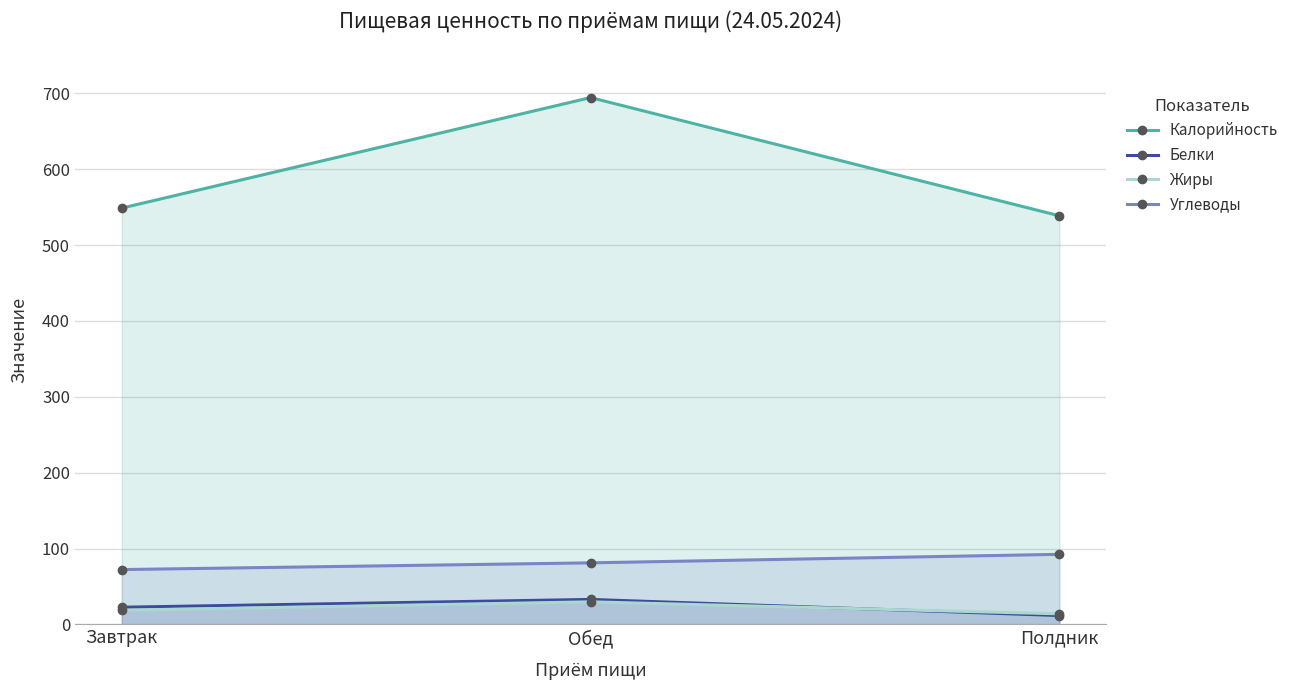

What is the spread (max minus min) of values at Обед?

664.7